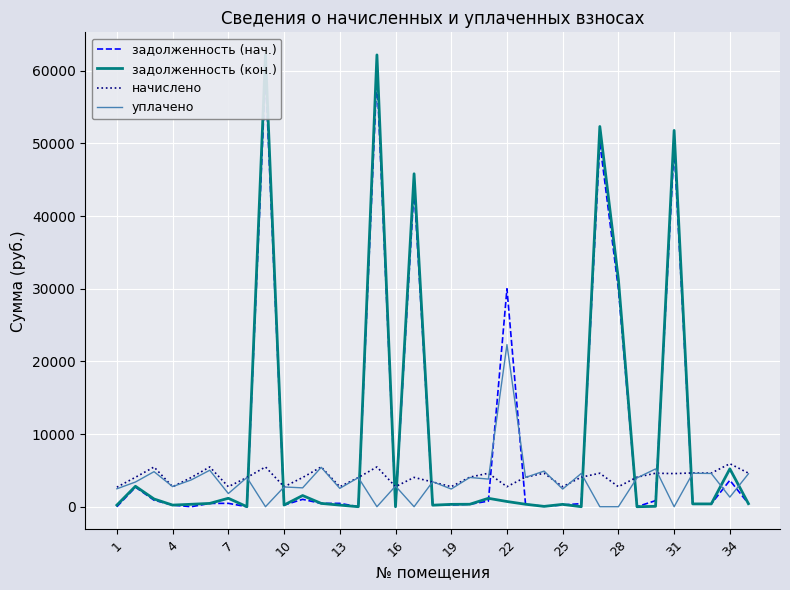

The value of начислено at 19 is 2760.7. True or false?

True